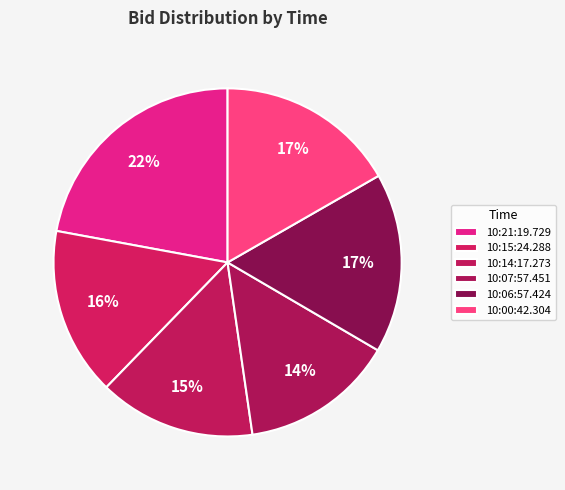

Rank the categories by value from highest to lowest.

10:21:19.729, 10:06:57.424, 10:00:42.304, 10:15:24.288, 10:14:17.273, 10:07:57.451